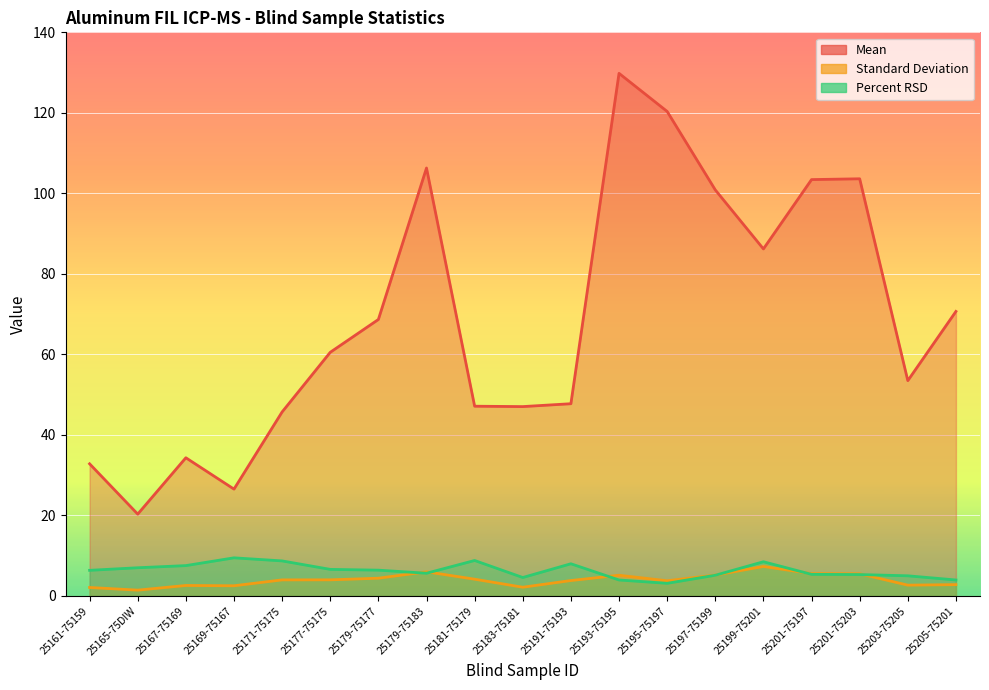

At which label does Standard Deviation first exceed 3?

25171-75175